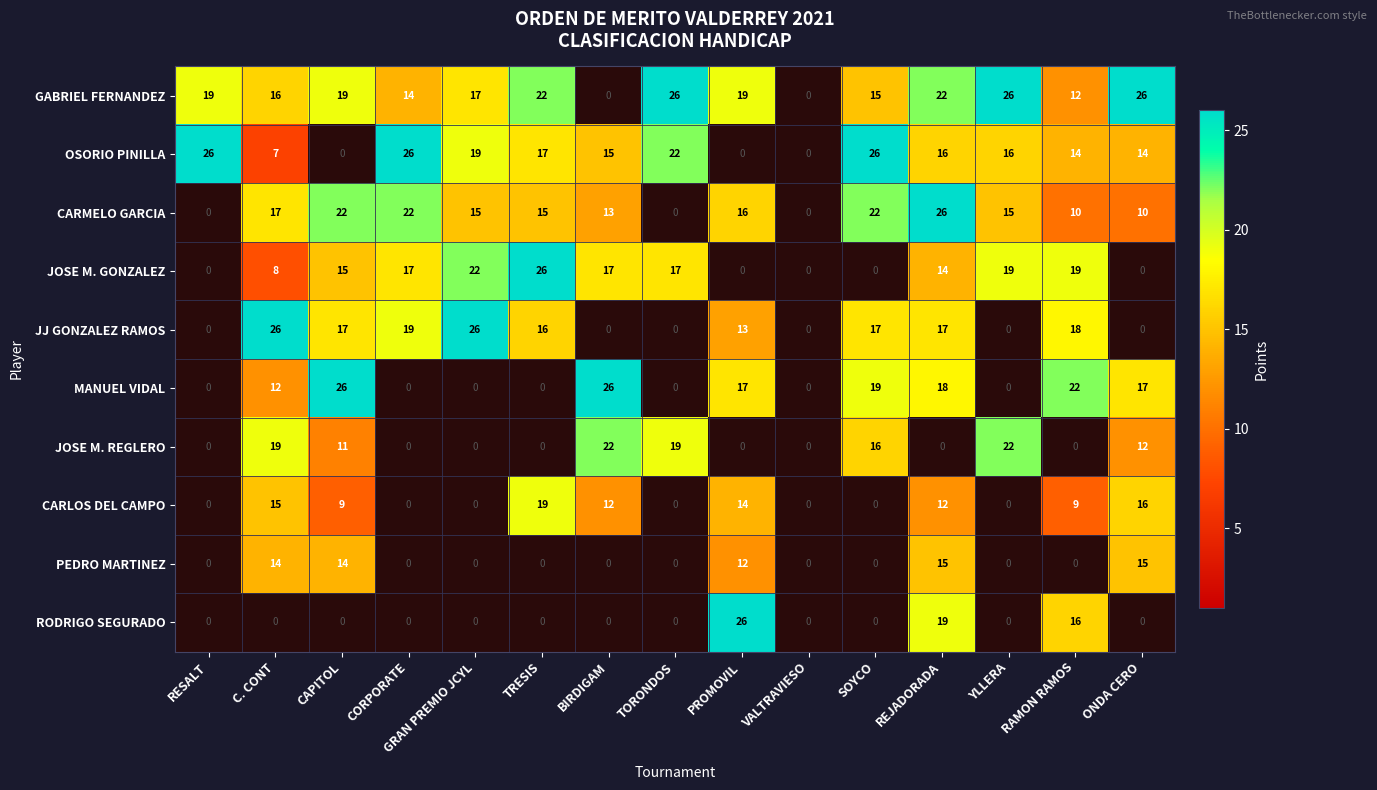

Where is RODRIGO SEGURADO nearest to the value 13?

RAMON RAMOS